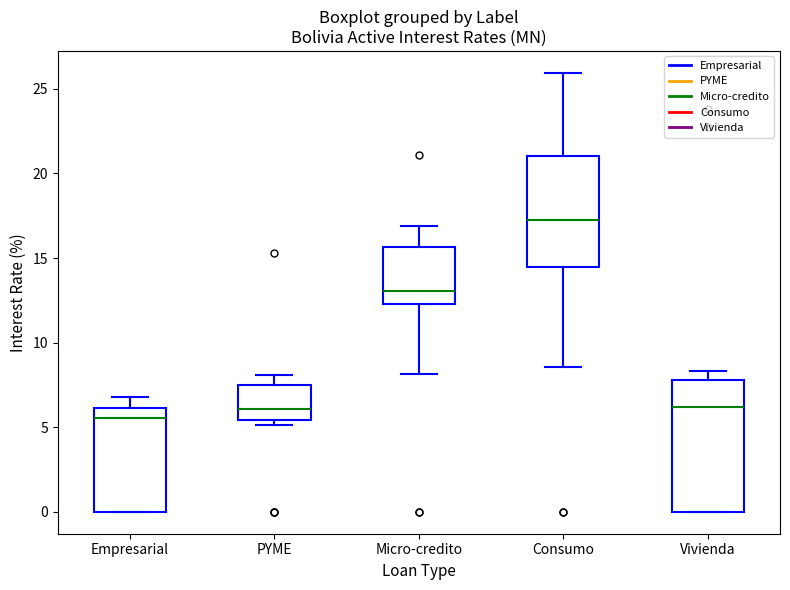

Comparing the boxes themselves (not the whiskers), which one is the tallest?

Vivienda